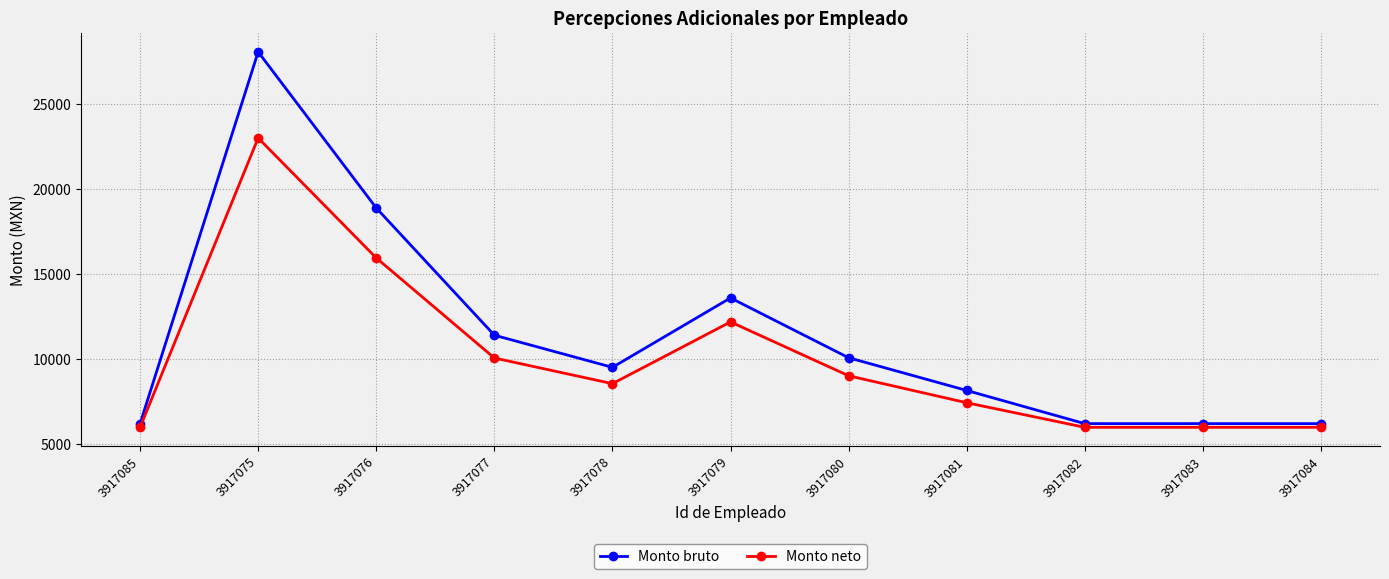

Reading left to right, list all the values displayed in this chart.

Monto bruto: 3917085=6200.0	3917075=28055.0	3917076=18879.0	3917077=11400.0	3917078=9510.0	3917079=13590.0	3917080=10075.0	3917081=8151.0	3917082=6200.0	3917083=6200.0	3917084=6200.0
Monto neto: 3917085=5983.8	3917075=22993.8	3917076=15940.8	3917077=10059.3	3917078=8550.8	3917079=12180.2	3917080=9014.5	3917081=7428.7	3917082=5983.8	3917083=5983.8	3917084=5983.8